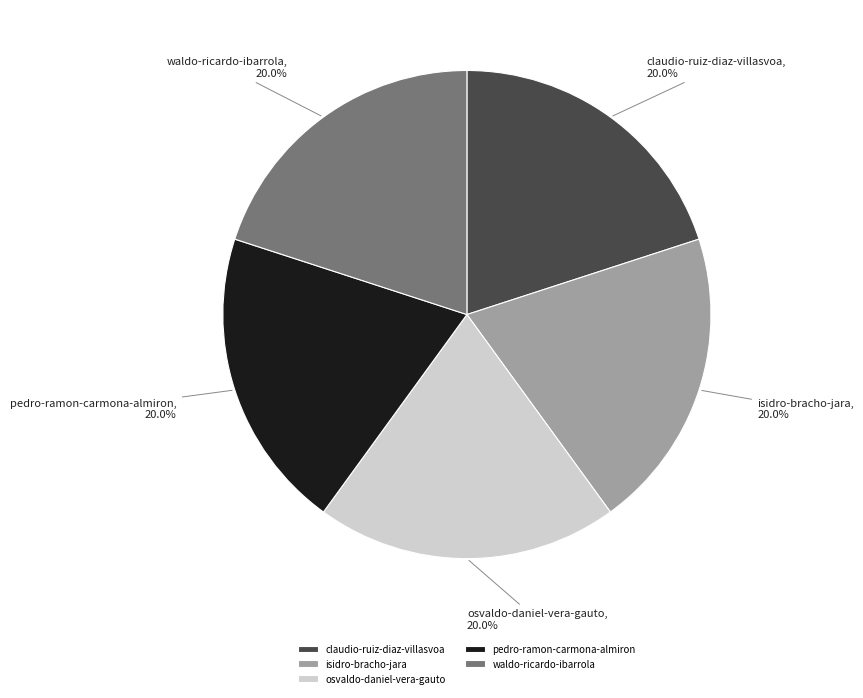

True or false: pedro-ramon-carmona-almiron accounts for 15% of the total.

False